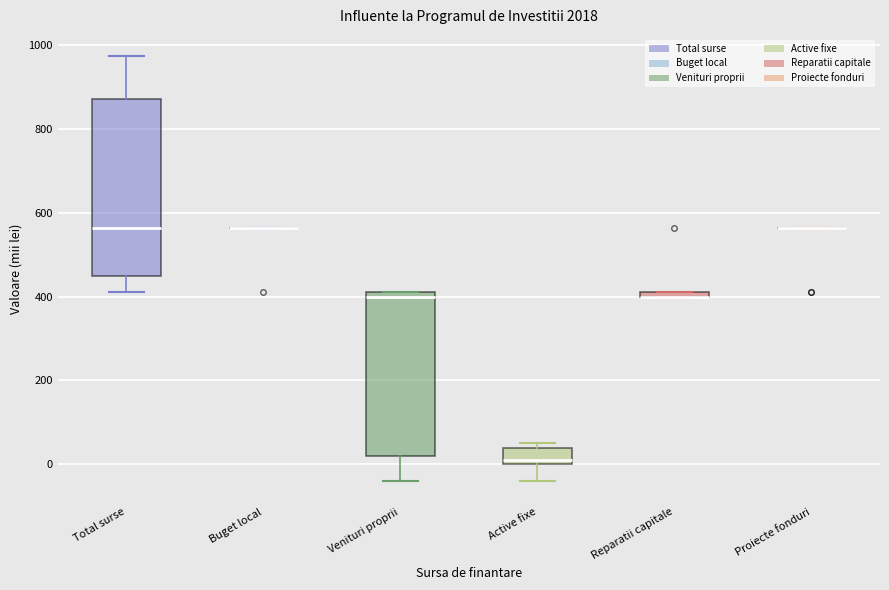

Which box is the tallest, from its lower edge to its upper edge?

Total surse